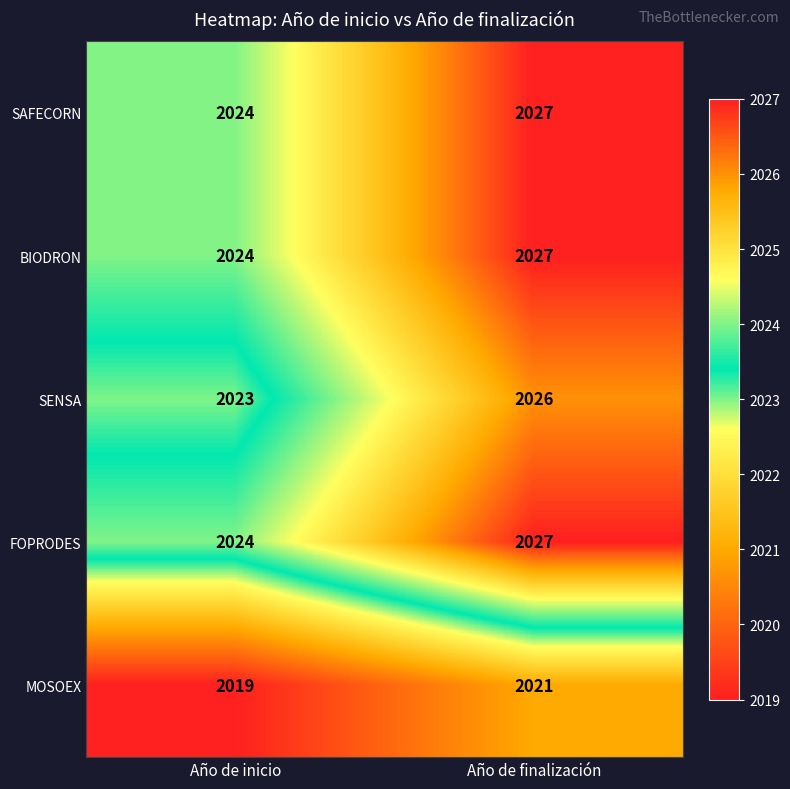

Rank the categories by SENSA value from highest to lowest.

Año de finalización, Año de inicio